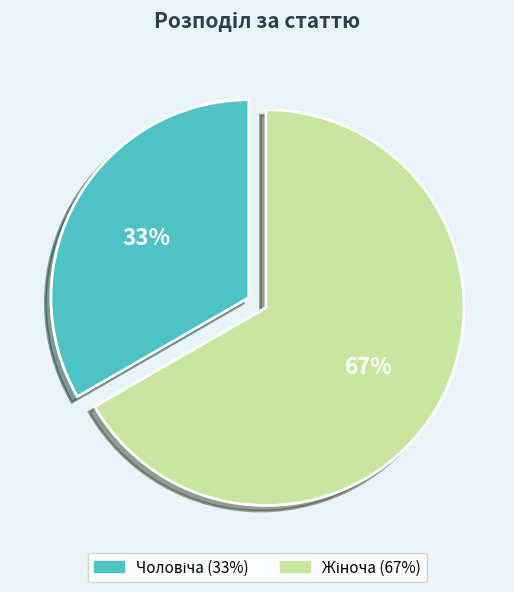

To the nearest percent, what is the average slice percentage?

50%